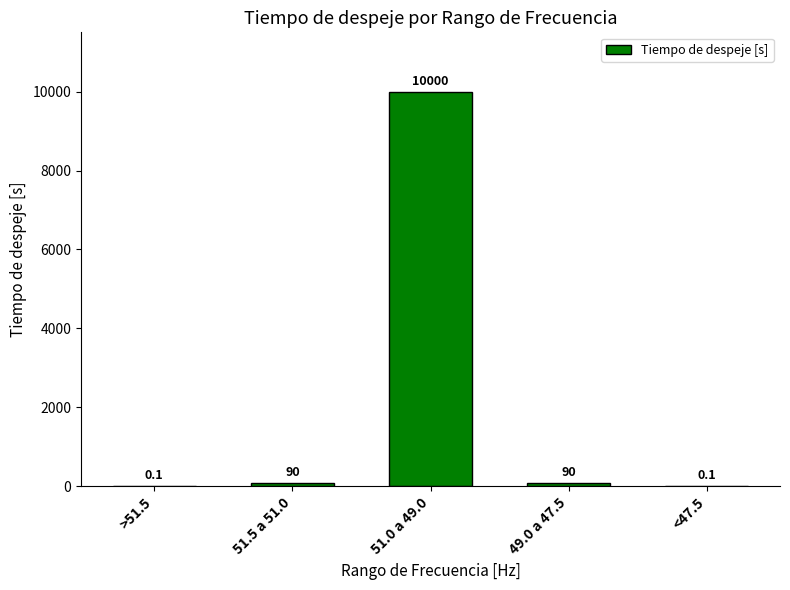

Count the number of categories in the chart.

5